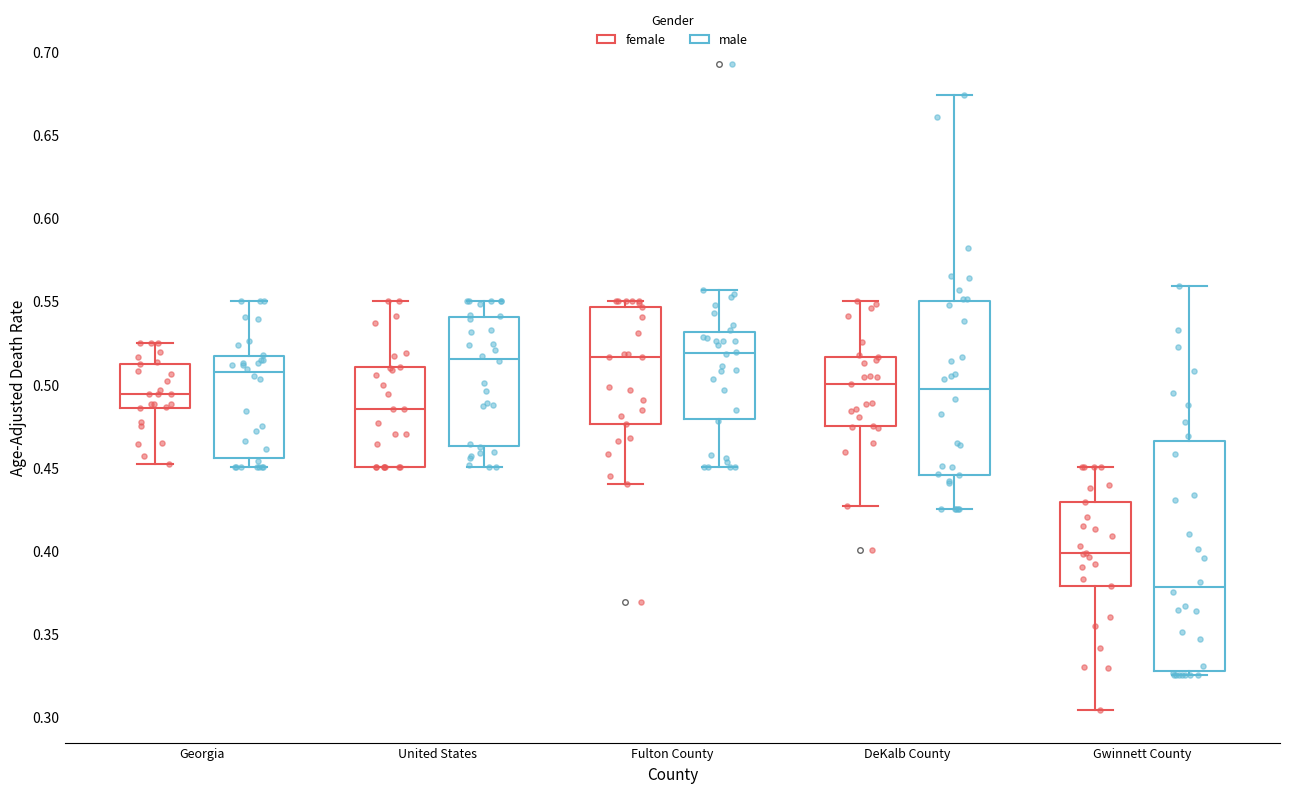

Which box is the tallest, from its lower edge to its upper edge?

Gwinnett County (male)